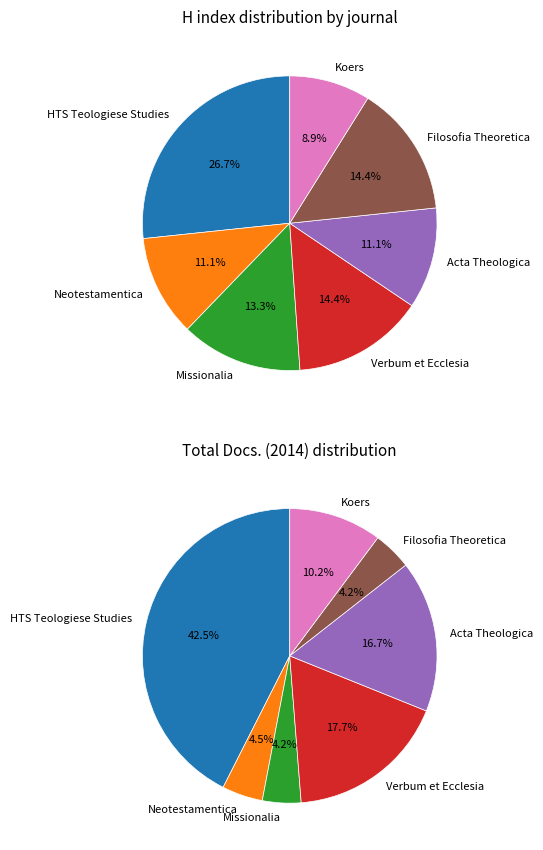

To the nearest percent, what is the difference between the Filosofia Theoretica and Missionalia slice percentages?

1%